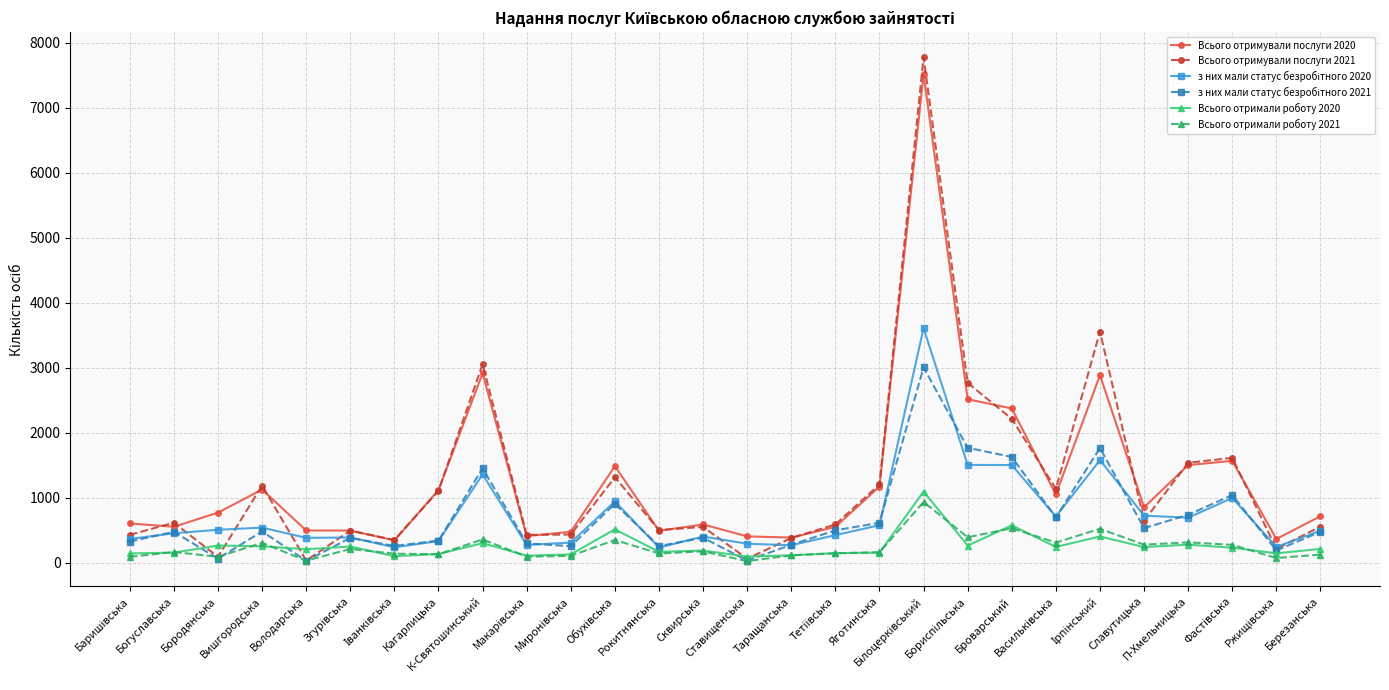

What is the maximum value shown in the chart?

7777